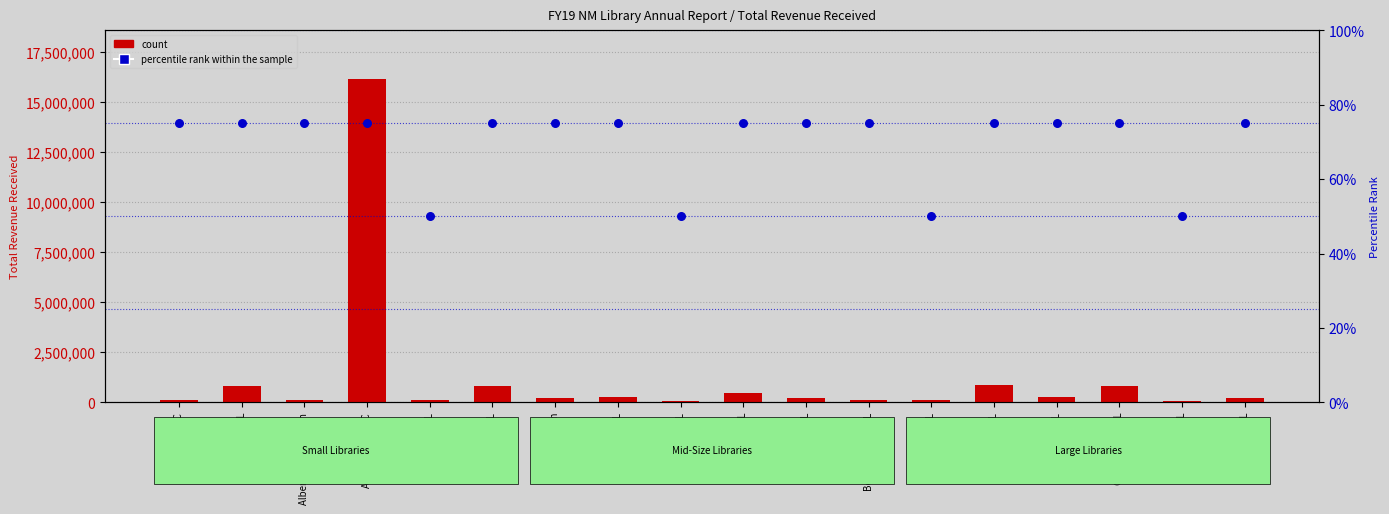

Which series reaches the maximum Y coordinate?

count